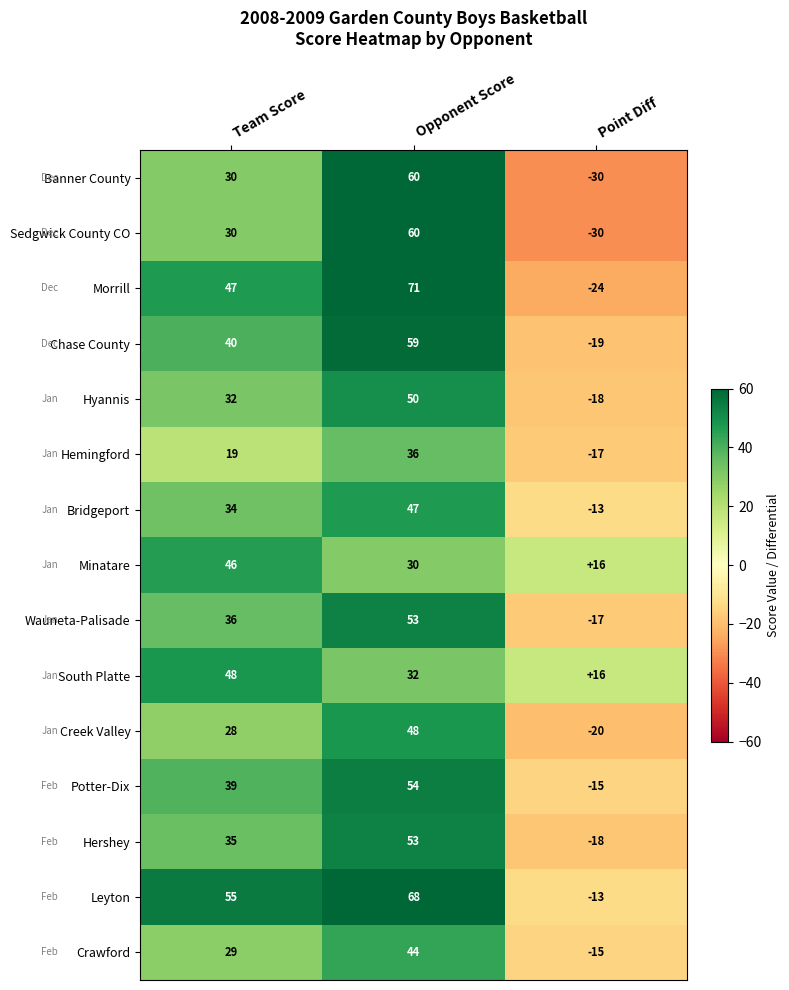

Count the number of categories in the chart.

3